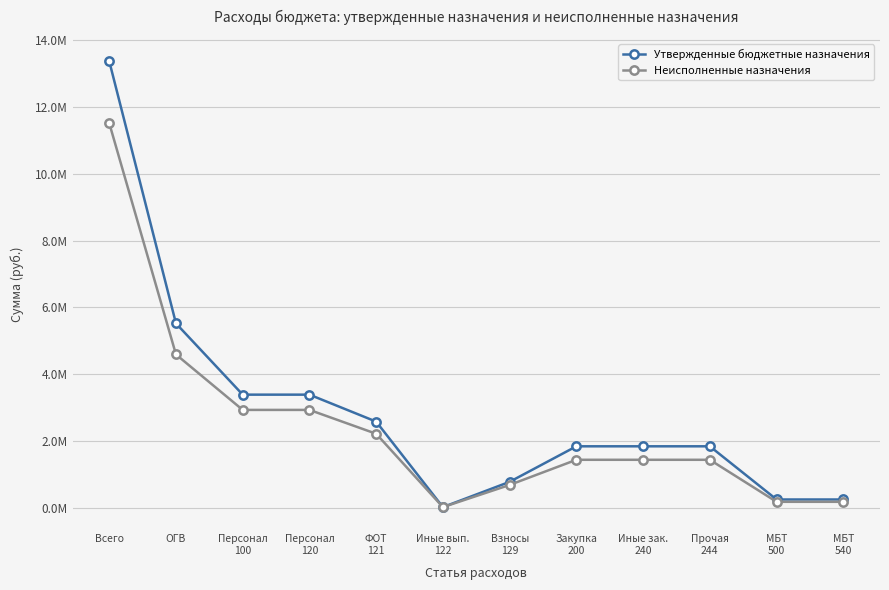

Is the value of Неисполненные назначения at Прочая
244 greater than the value of Утвержденные бюджетные назначения at Иные вып.
122?

Yes